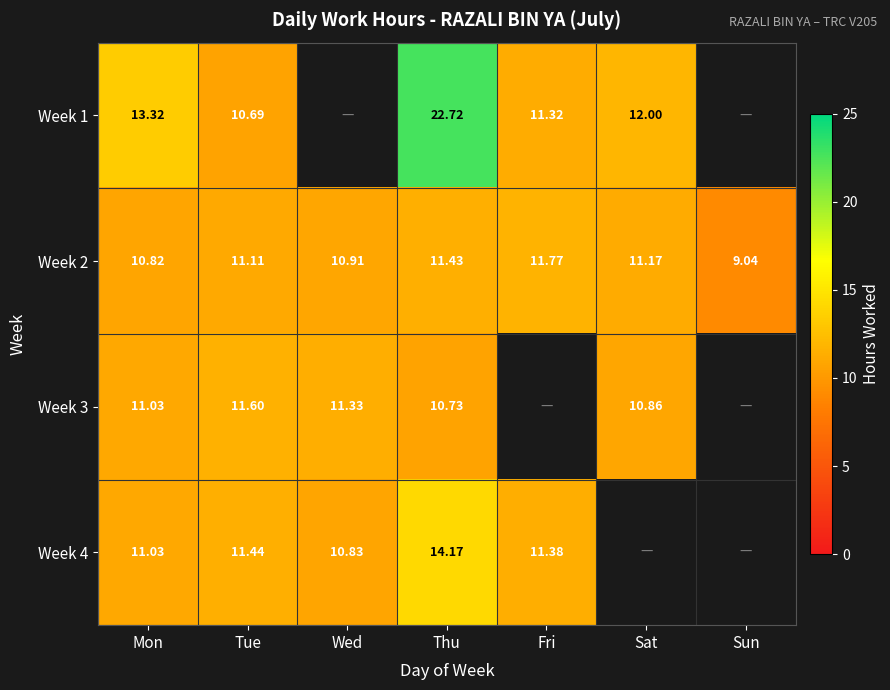

At which label does Week 2 first exceed 11?

Tue